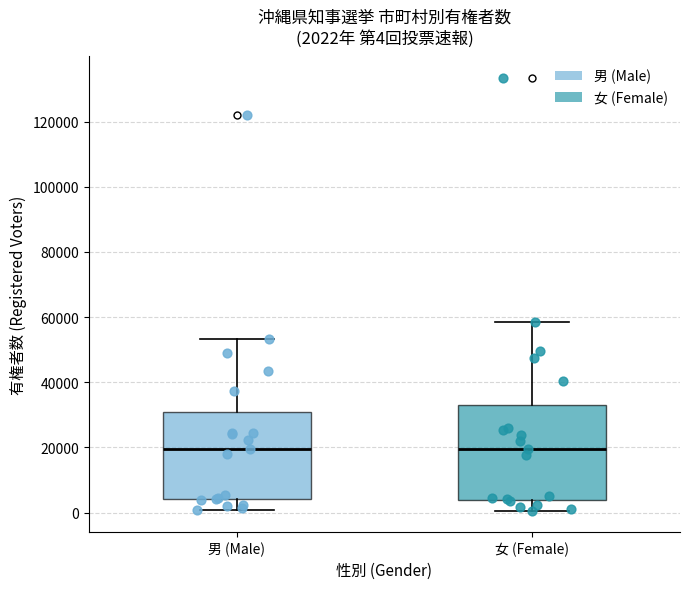

Which box is the tallest, from its lower edge to its upper edge?

女 (Female)